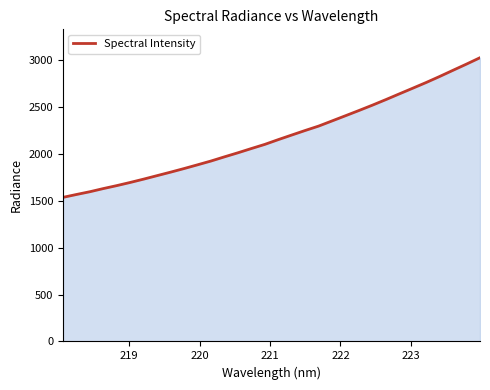

True or false: there are more than 0 points higher than both neighbors.

False